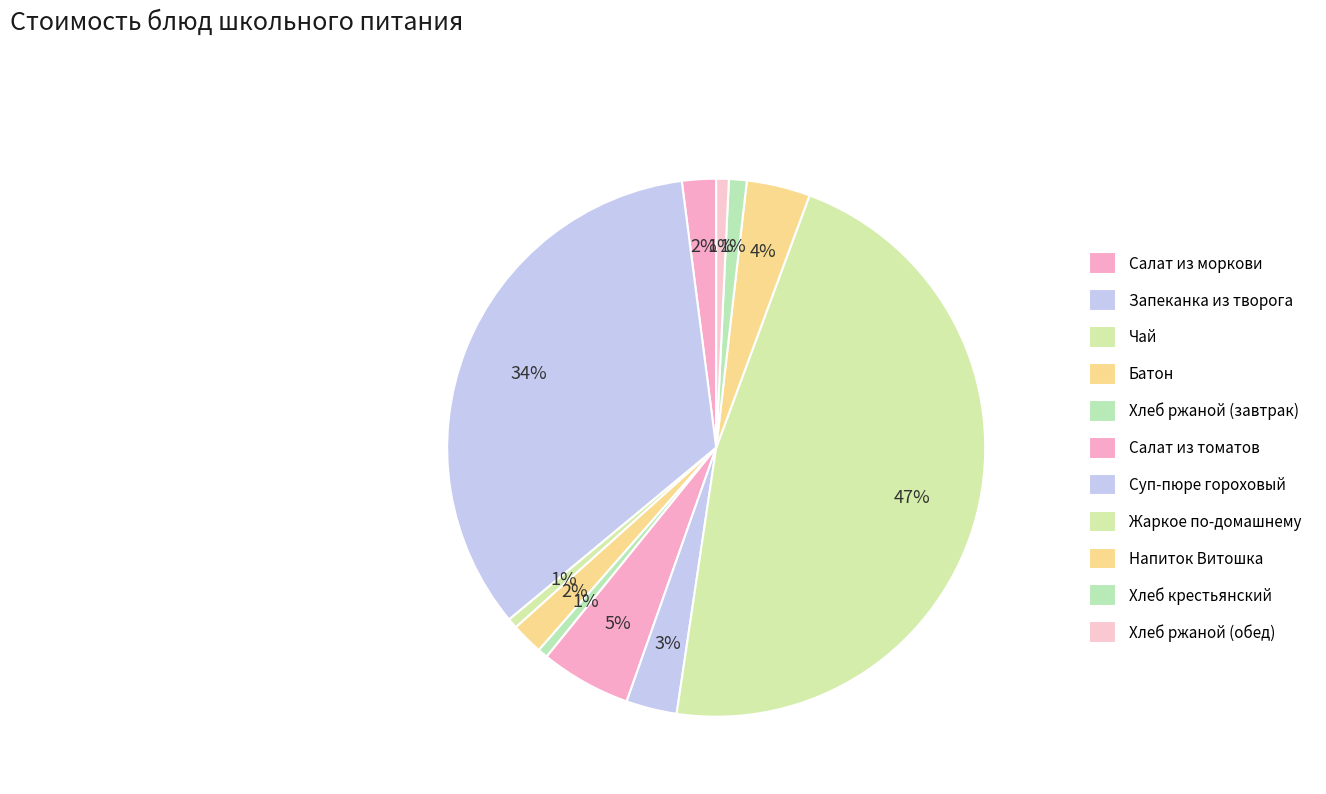

How many segments does this pie chart have?

11